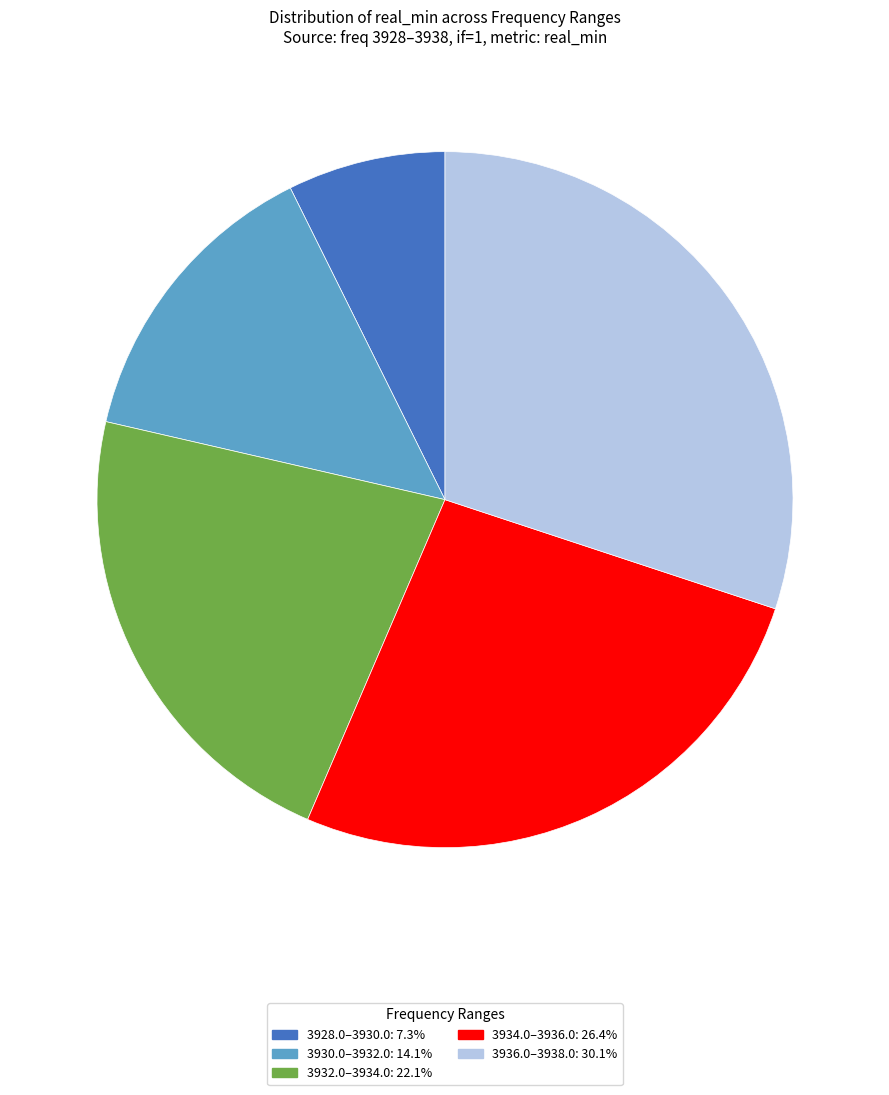

Does any single category account for the majority?

No